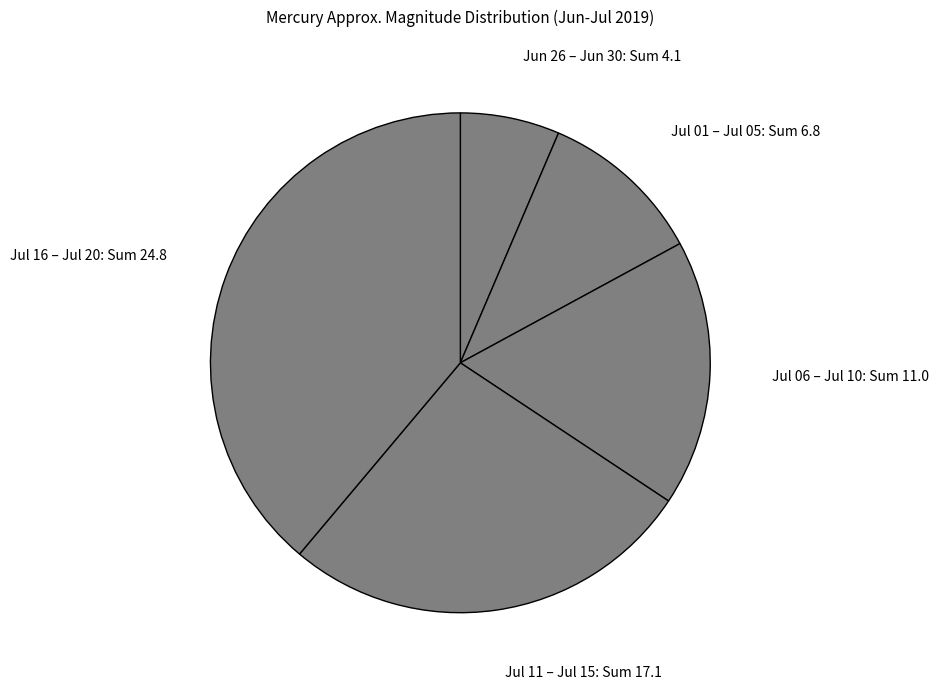

Between Jun 26 – Jun 30: Sum 4.1 and Jul 11 – Jul 15: Sum 17.1, which is larger?

Jul 11 – Jul 15: Sum 17.1